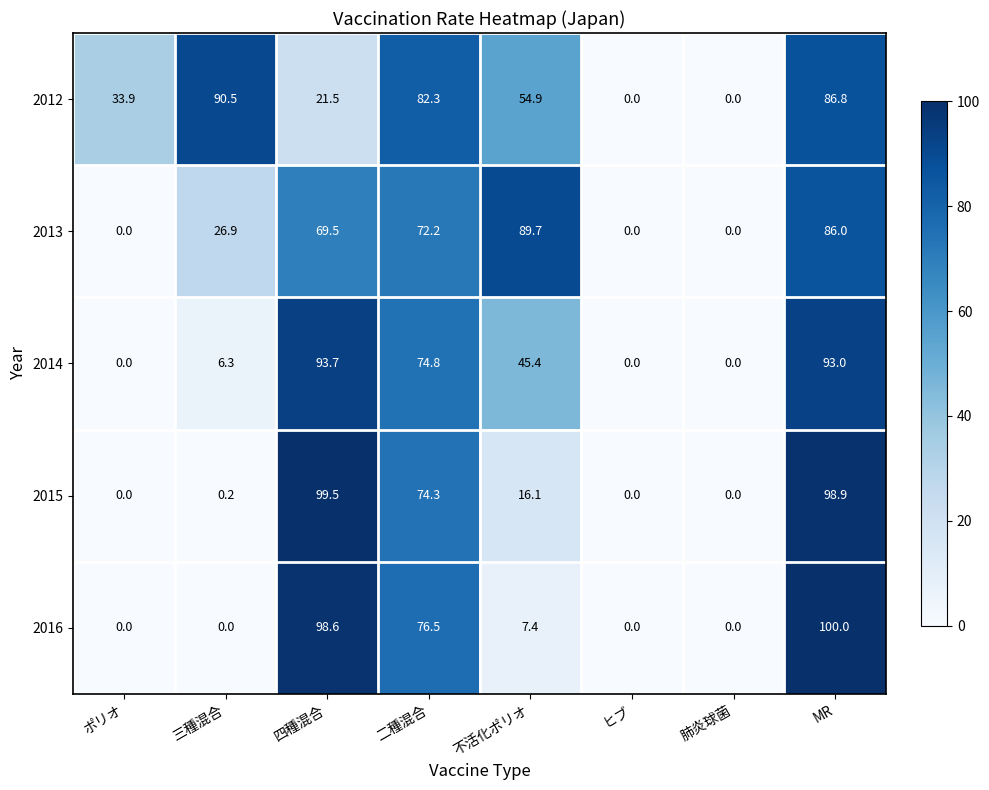

What is the average value of the 2015 series?

36.1